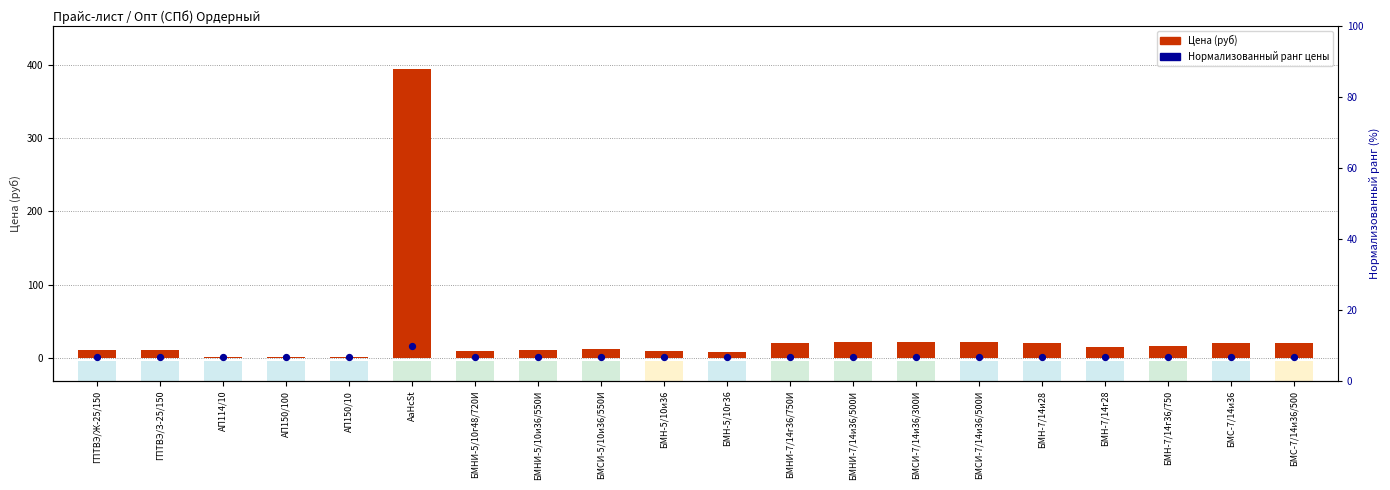

Which series contains the lowest Y value?

Цена (руб)